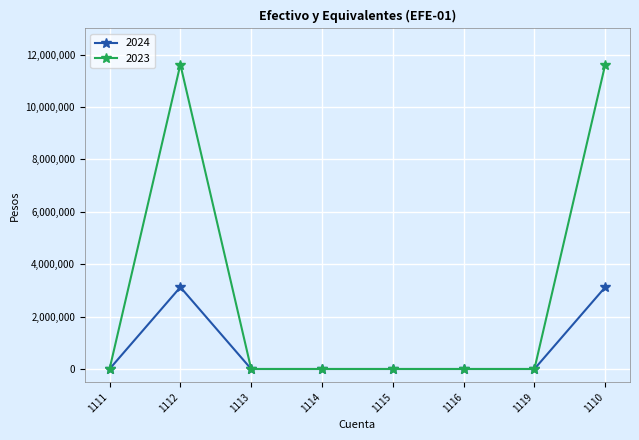

The value of 2024 at 1111 is 1551097.2. True or false?

False